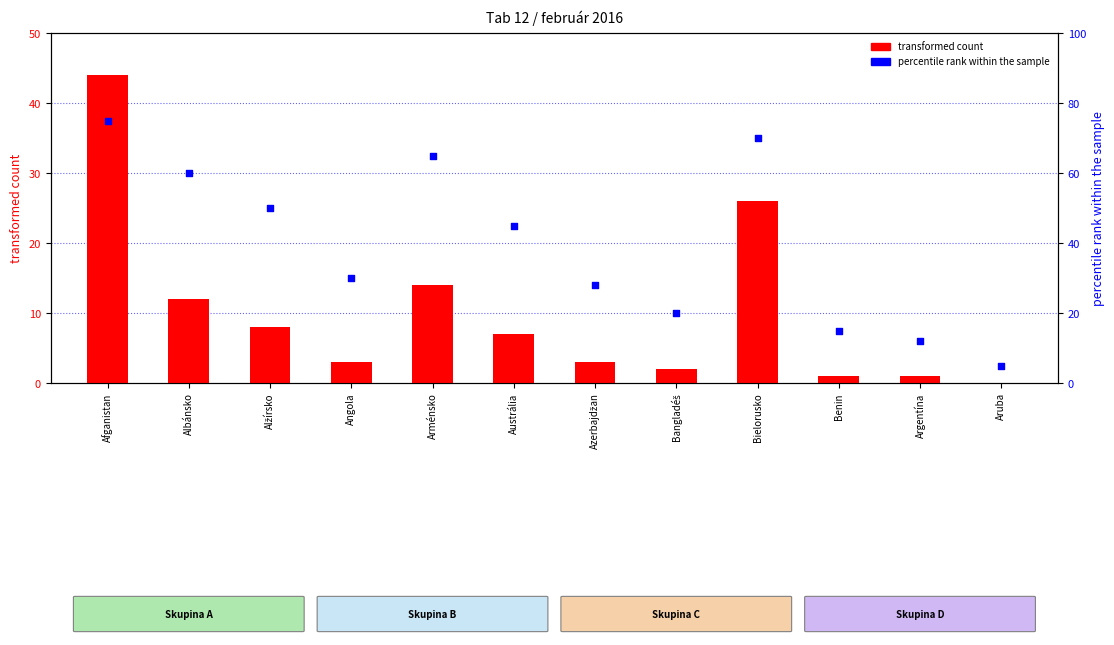

What is the total value across all series at Bangladéš?

22